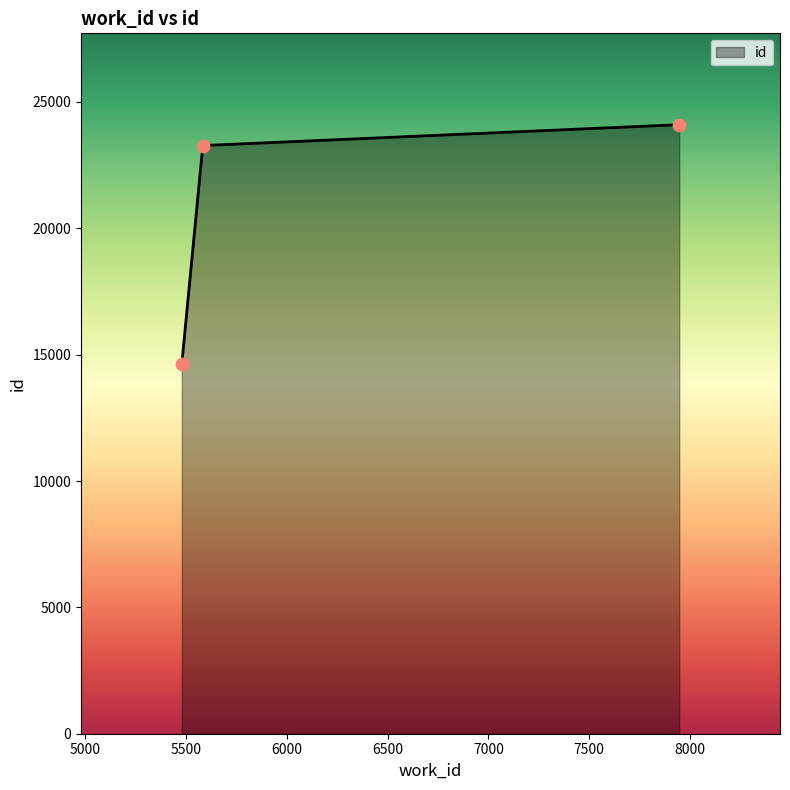

Which has a higher value, 5583 or 7946?

7946